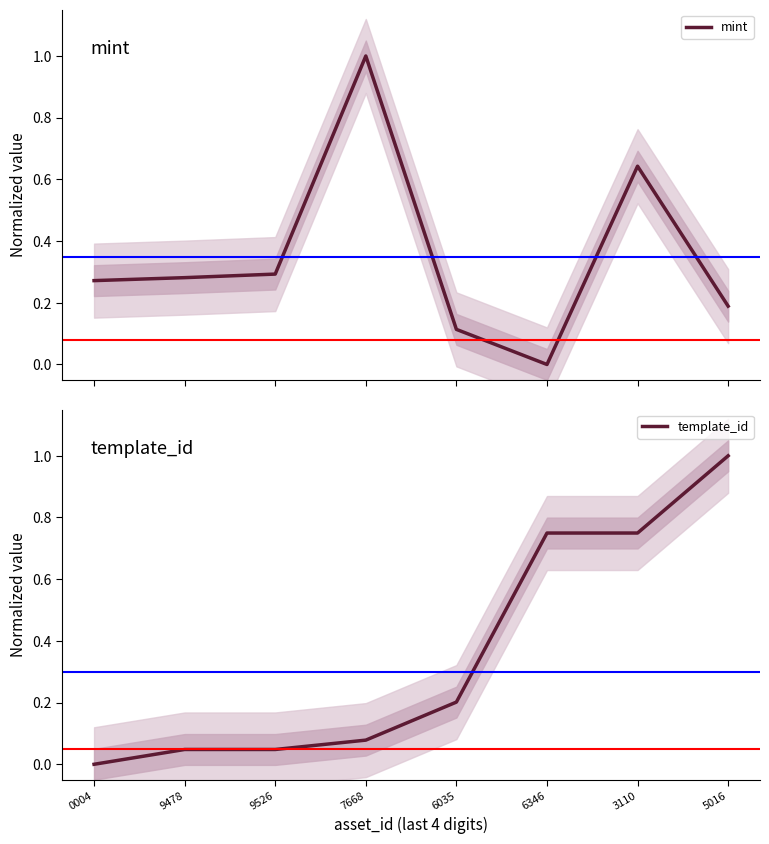

Reading left to right, what are all the values shown in this chart?

mint: 0004=0.3	9478=0.3	9526=0.3	7668=1.0	6035=0.1	6346=0.0	3110=0.6	5016=0.2
template_id: 0004=0.0	9478=0.0	9526=0.0	7668=0.1	6035=0.2	6346=0.7	3110=0.7	5016=1.0